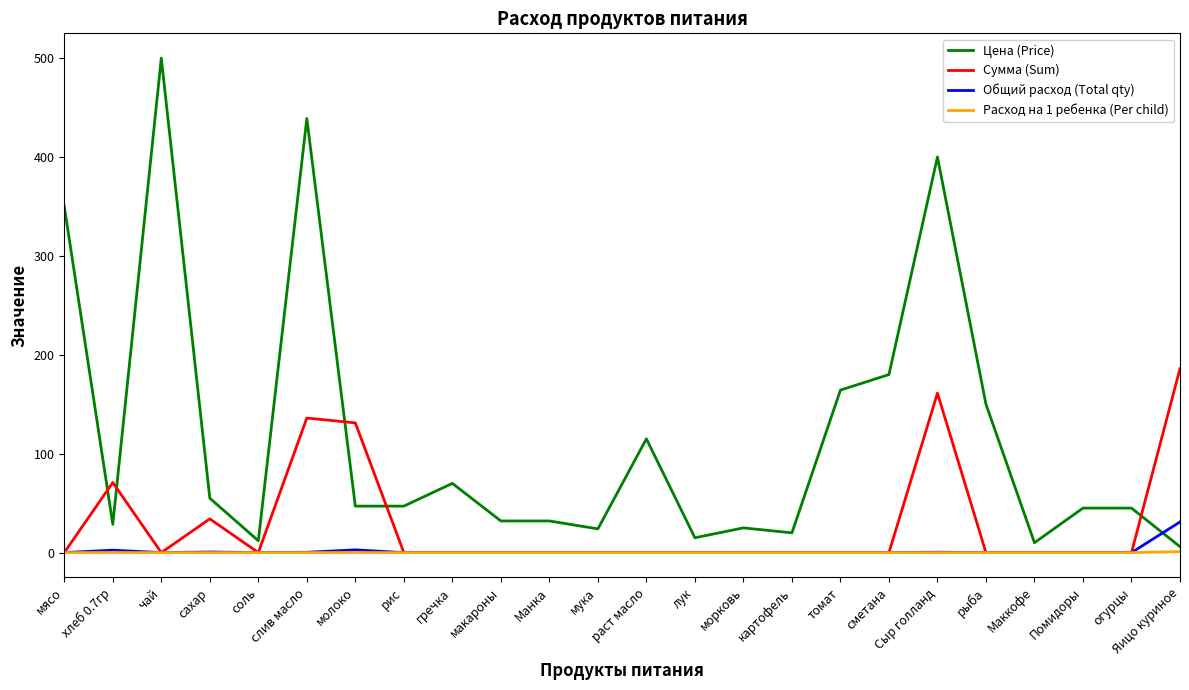

Which series has the largest total across all categories?

Цена (Price)